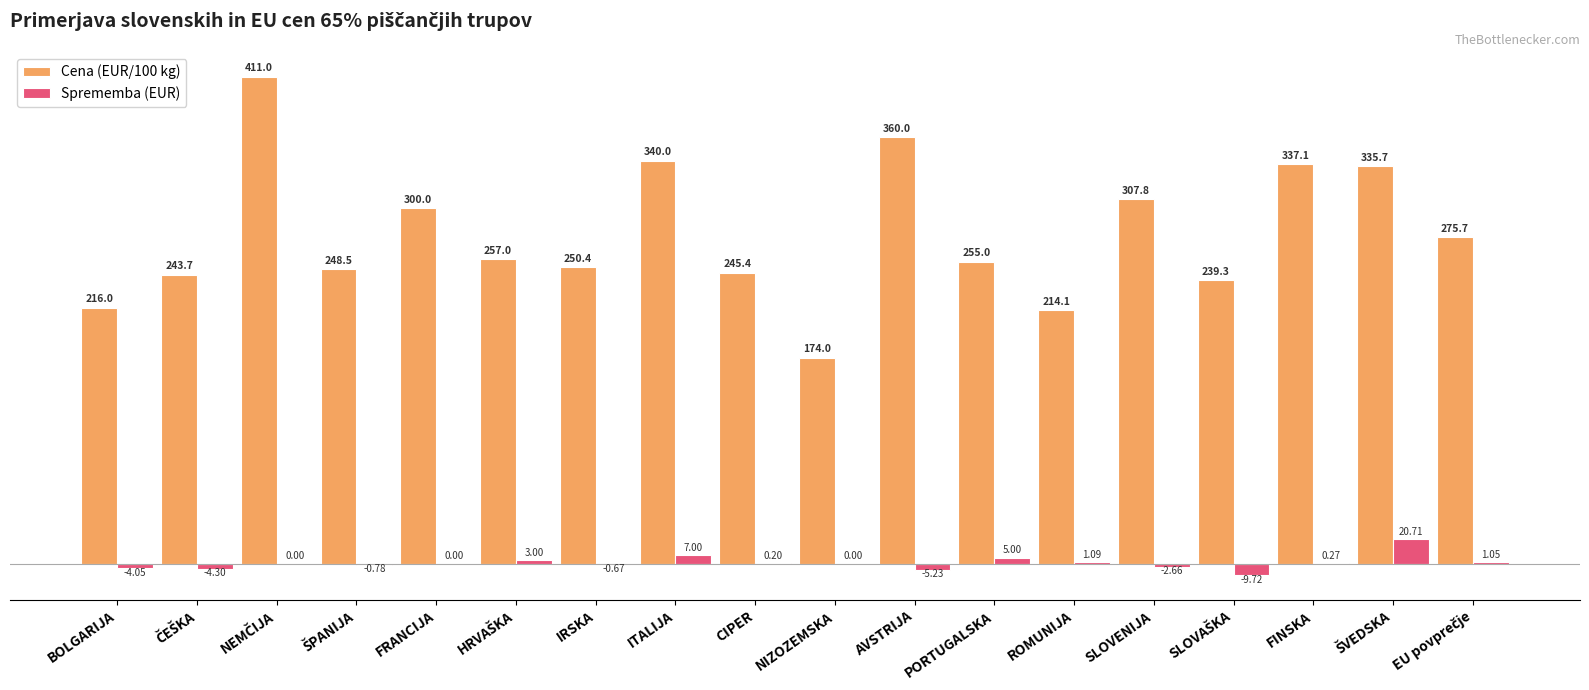

Are the bars horizontal?

No